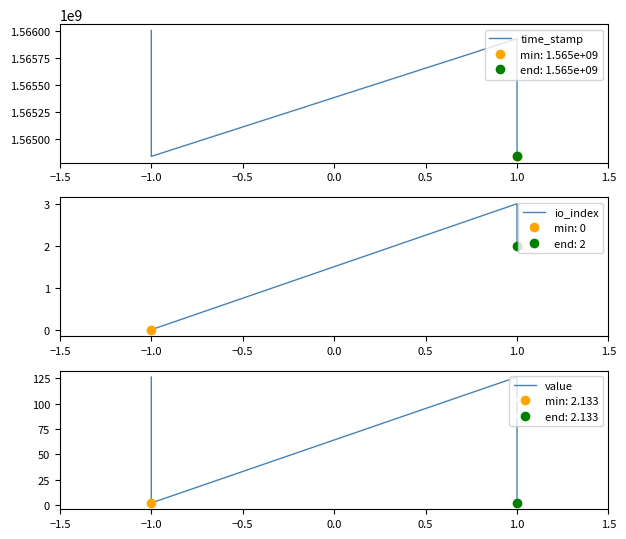

Is the value of time_stamp at −1.0 greater than the value of io_index at −1.0?

Yes